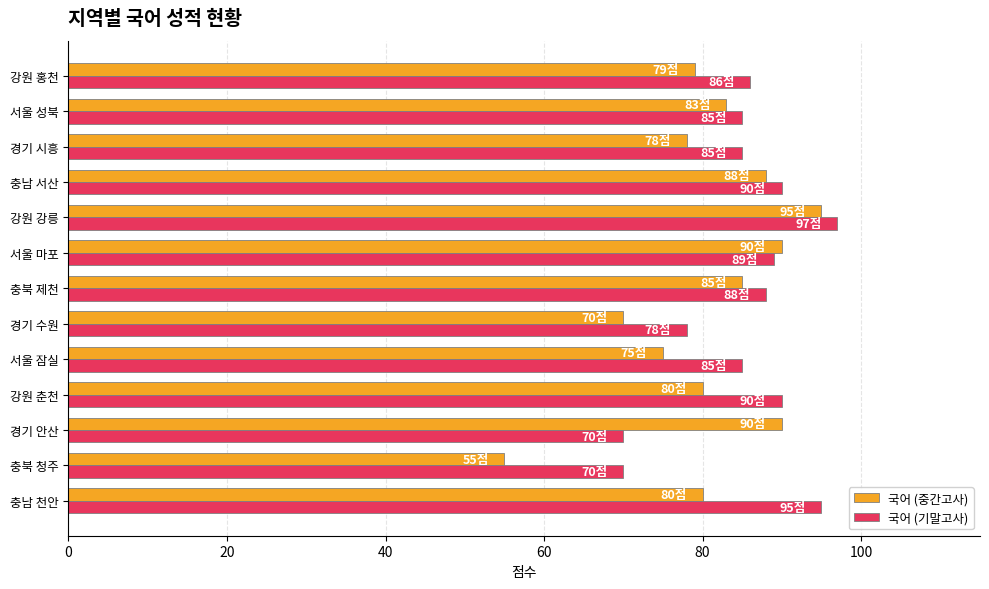

List the series in order of their overall mean, lowest first.

국어 (중간고사), 국어 (기말고사)